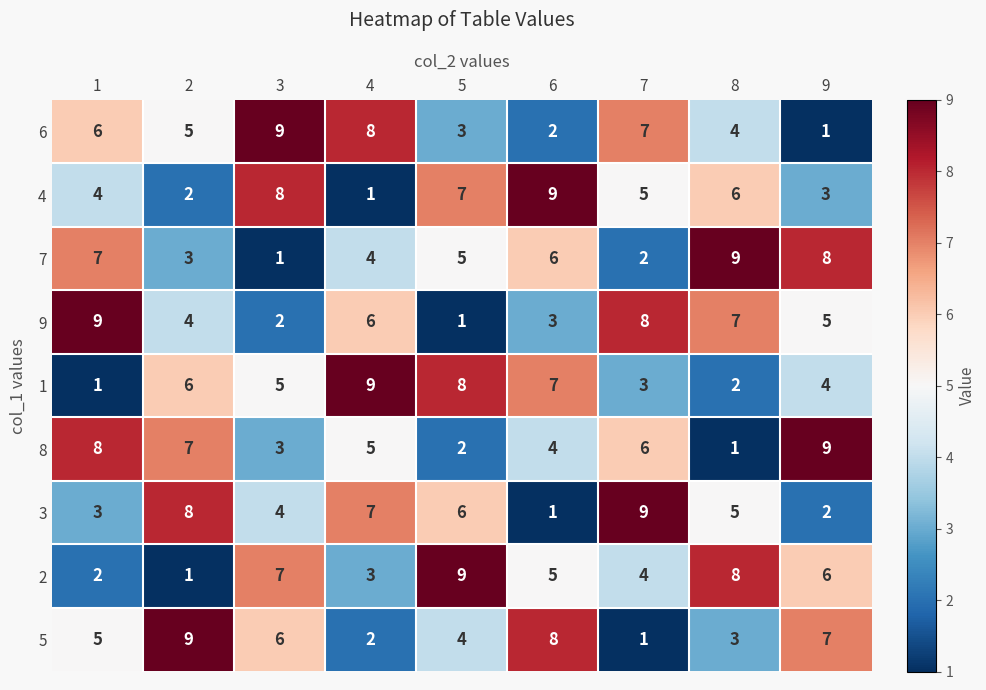

At how many categories does at least one series exceed 8?

9